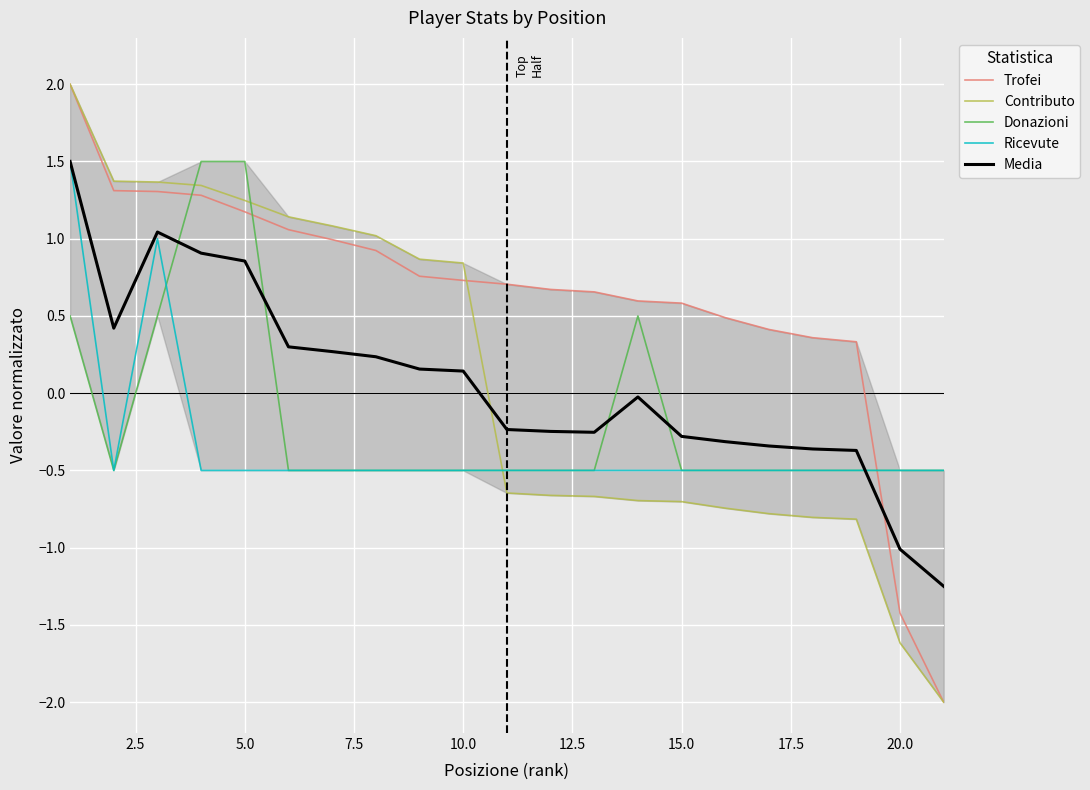

True or false: Contributo has more than 0 interior local peaks.

False